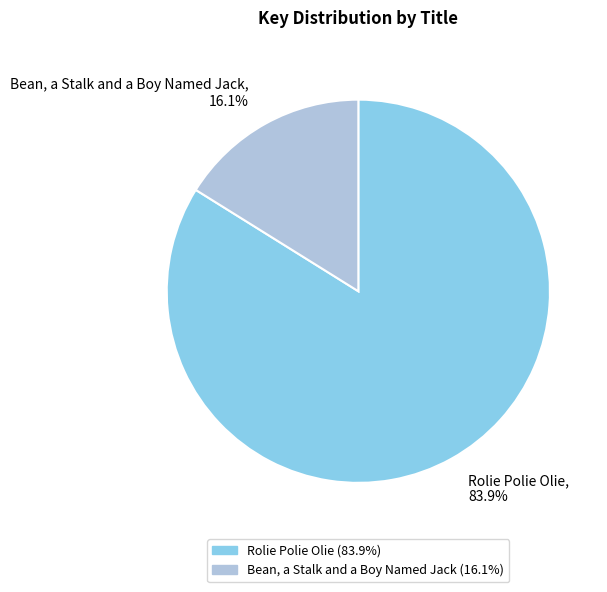

Which slice is the smallest?

Bean, a Stalk and a Boy Named Jack